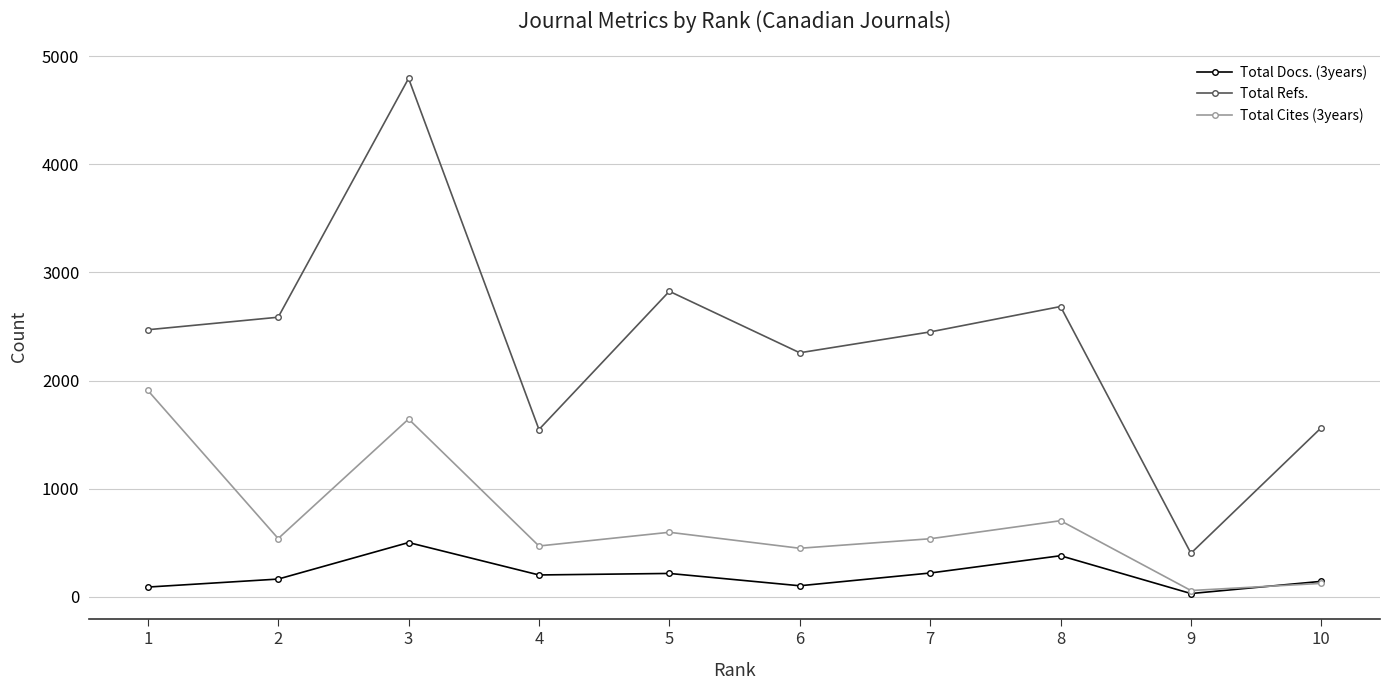

The value of Total Docs. (3years) at 5 is 215. True or false?

True